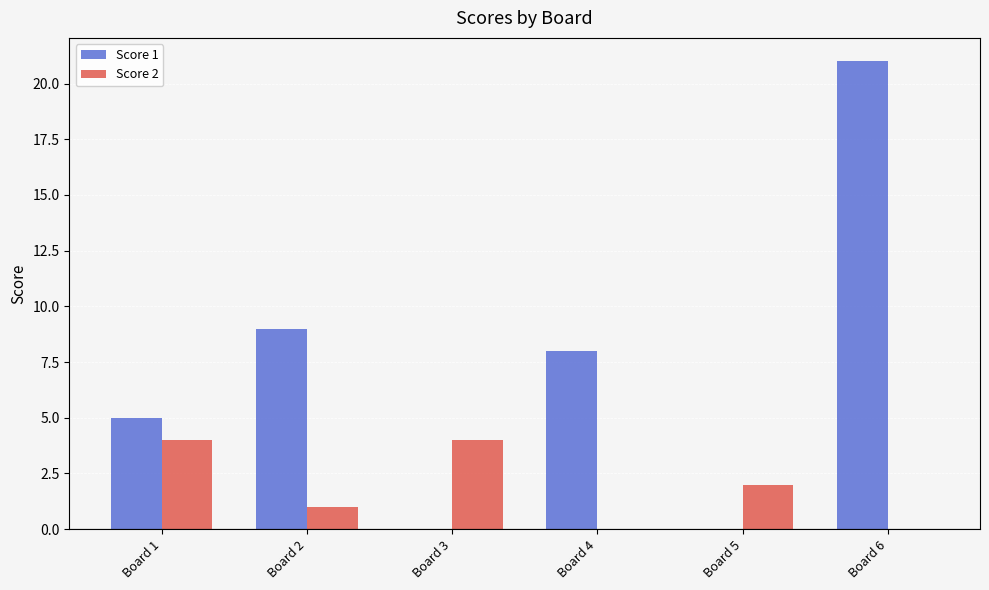

Is the value of Score 2 at Board 1 greater than the value of Score 1 at Board 4?

No